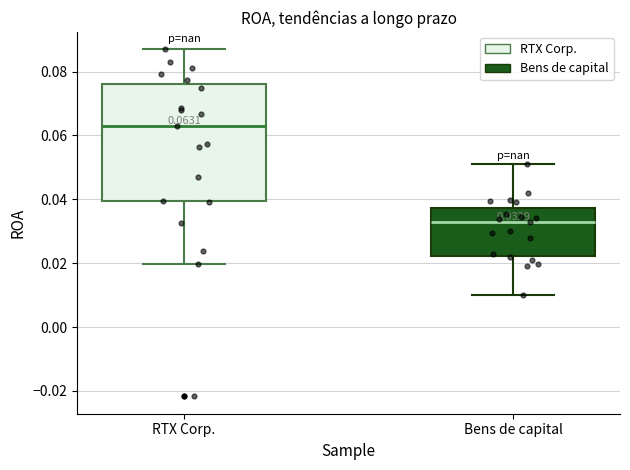

Which box is the tallest, from its lower edge to its upper edge?

RTX Corp.